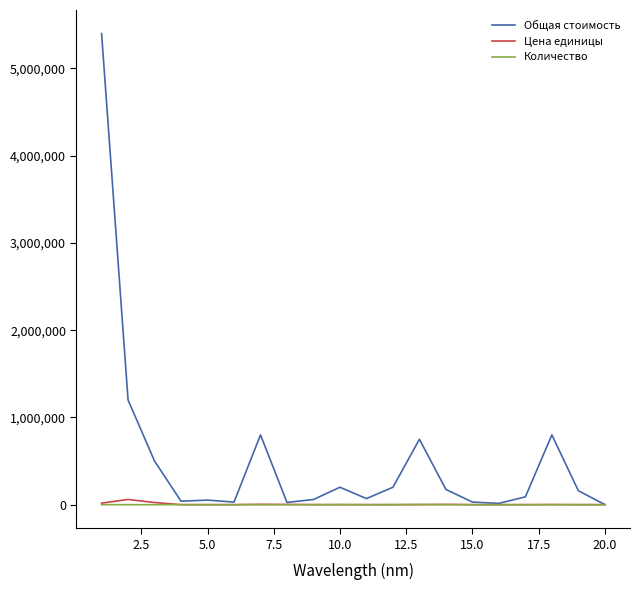

Which series has the widest spread of values?

Общая стоимость